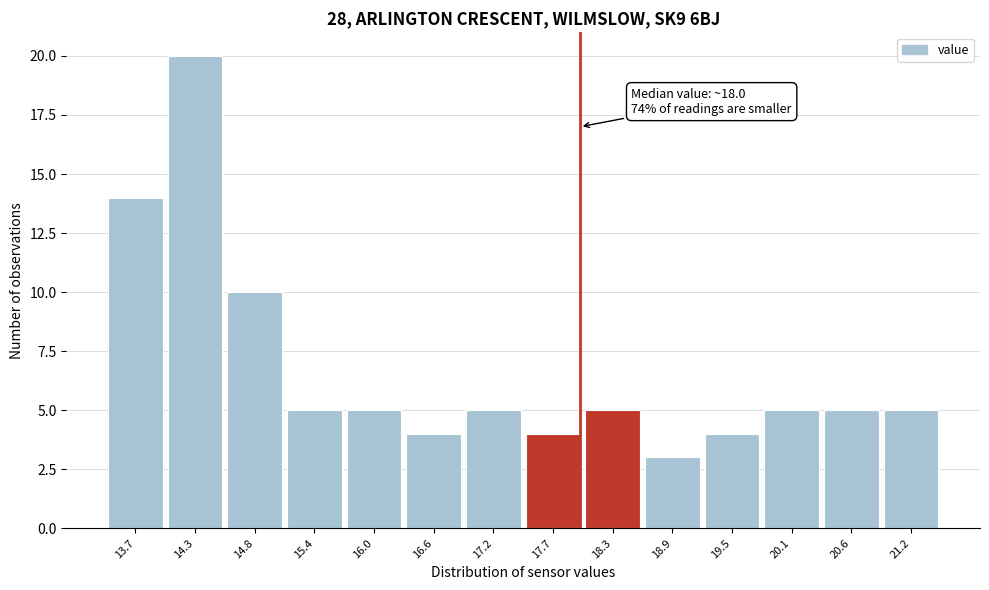

Over which range of the x-axis is the bar tallest?

14.0 to 14.6